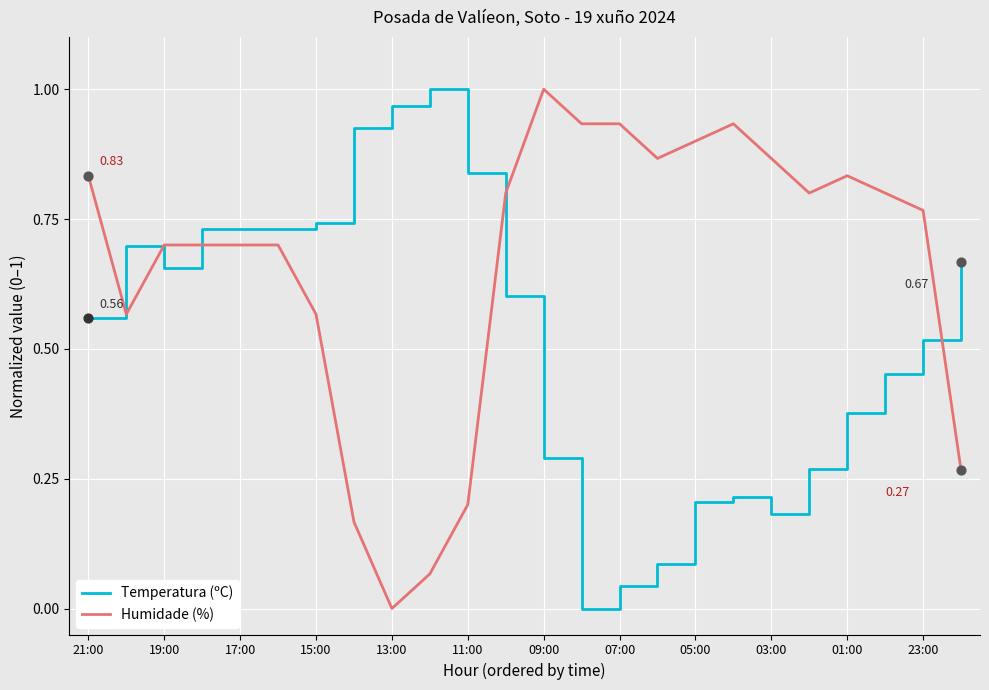

Which series has the largest total across all categories?

Humidade (%)